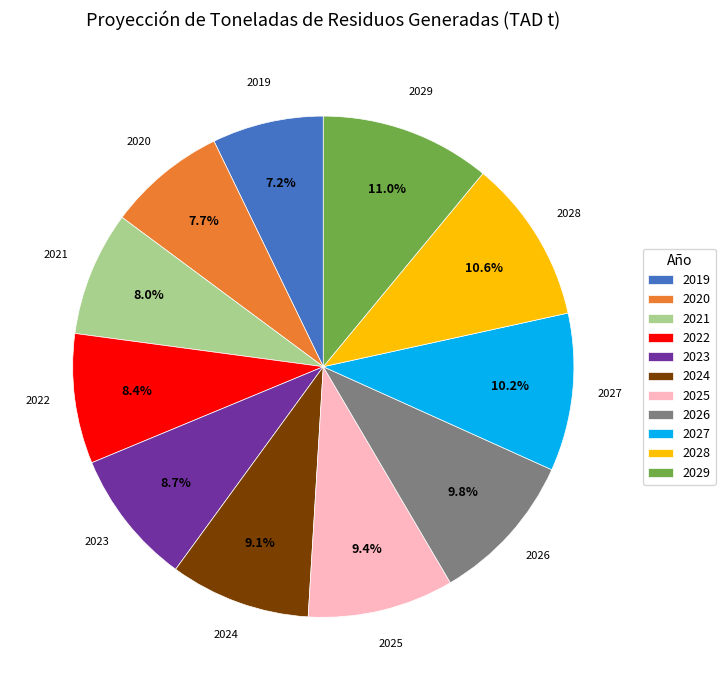

To the nearest percent, what is the average slice percentage?

9%